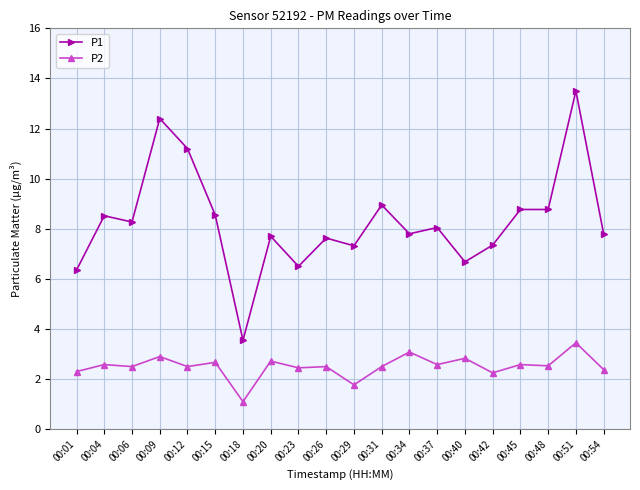

True or false: P2 has a value of 1.2 at 00:23.

False